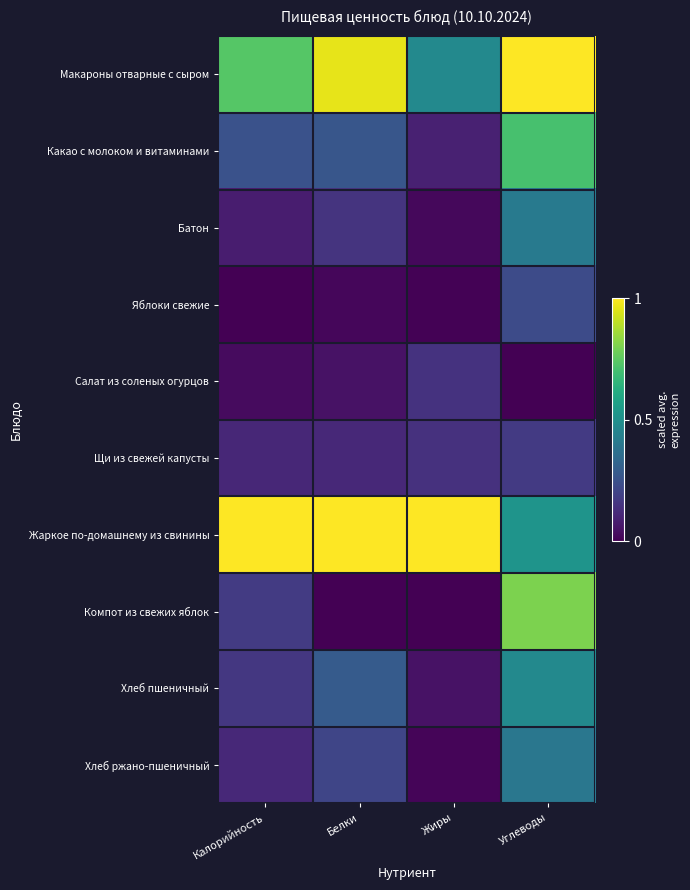

Which label corresponds to the smallest value in the chart?

Калорийность